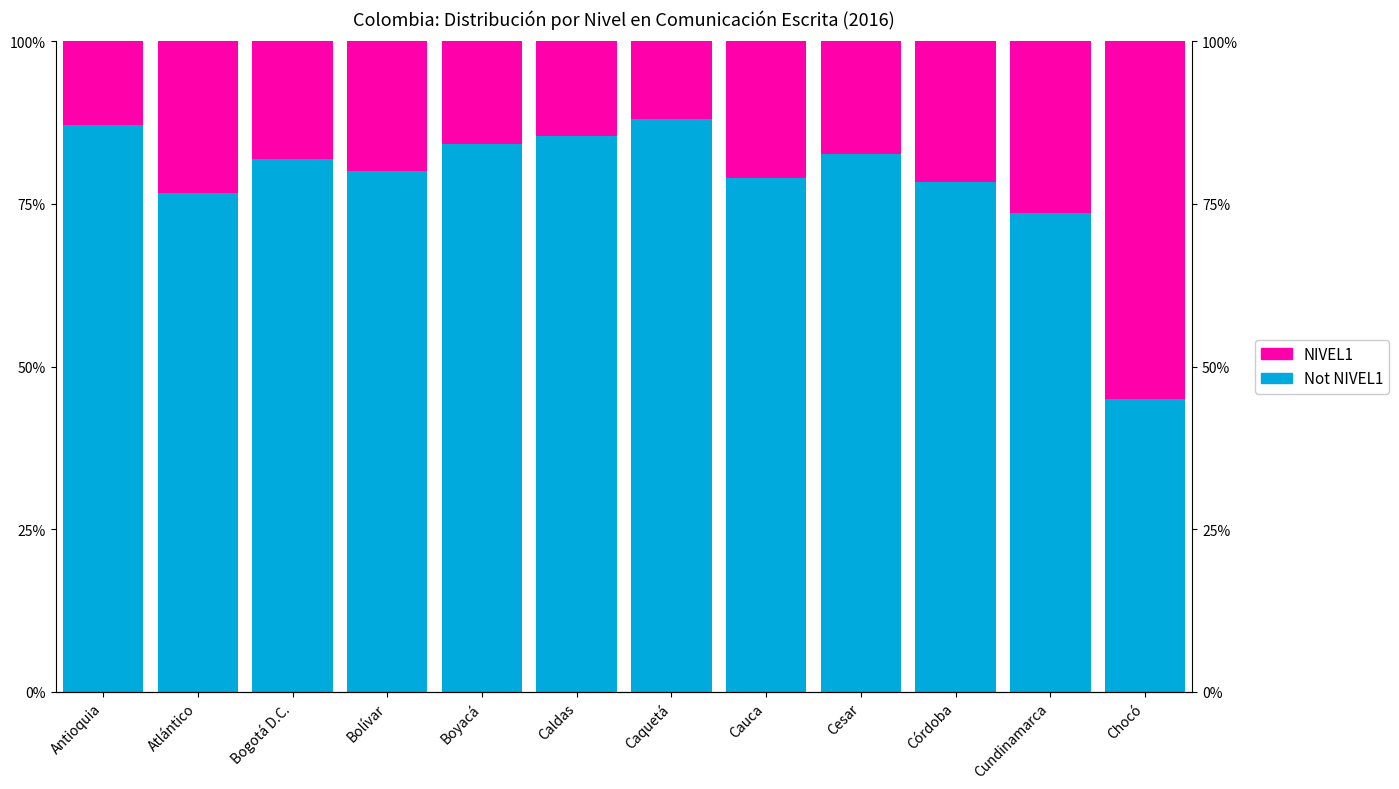

True or false: Not NIVEL1 has a value of 85.5 at Caldas.

True